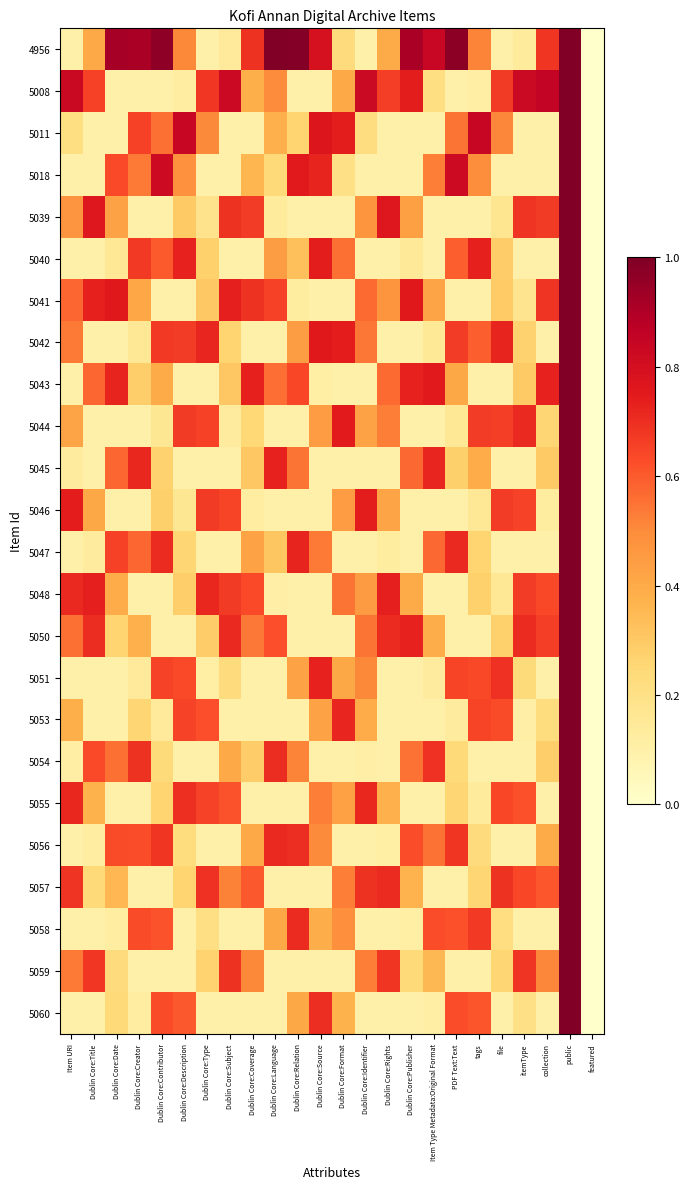

Reading left to right, list all the values displayed in this chart.

4956: Item URI=0.1	Dublin Core:Title=0.4	Dublin Core:Date=0.9	Dublin Core:Creator=0.9	Dublin Core:Contributor=1.0	Dublin Core:Description=0.5	Dublin Core:Type=0.1	Dublin Core:Subject=0.1	Dublin Core:Coverage=0.7	Dublin Core:Language=1.0	Dublin Core:Relation=1.0	Dublin Core:Source=0.8	Dublin Core:Format=0.2	Dublin Core:Identifier=0.1	Dublin Core:Rights=0.4	Dublin Core:Publisher=0.9	Item Type Metadata:Original Format=0.8	PDF Text:Text=1.0	tags=0.5	file=0.1	itemType=0.1	collection=0.7	public=1.0	featured=0.0
5008: Item URI=0.8	Dublin Core:Title=0.7	Dublin Core:Date=0.1	Dublin Core:Creator=0.1	Dublin Core:Contributor=0.1	Dublin Core:Description=0.1	Dublin Core:Type=0.7	Dublin Core:Subject=0.8	Dublin Core:Coverage=0.4	Dublin Core:Language=0.5	Dublin Core:Relation=0.1	Dublin Core:Source=0.1	Dublin Core:Format=0.4	Dublin Core:Identifier=0.8	Dublin Core:Rights=0.7	Dublin Core:Publisher=0.7	Item Type Metadata:Original Format=0.2	PDF Text:Text=0.1	tags=0.1	file=0.7	itemType=0.8	collection=0.9	public=1.0	featured=0.0
5011: Item URI=0.2	Dublin Core:Title=0.1	Dublin Core:Date=0.1	Dublin Core:Creator=0.7	Dublin Core:Contributor=0.6	Dublin Core:Description=0.8	Dublin Core:Type=0.5	Dublin Core:Subject=0.1	Dublin Core:Coverage=0.1	Dublin Core:Language=0.4	Dublin Core:Relation=0.3	Dublin Core:Source=0.8	Dublin Core:Format=0.7	Dublin Core:Identifier=0.2	Dublin Core:Rights=0.1	Dublin Core:Publisher=0.1	Item Type Metadata:Original Format=0.1	PDF Text:Text=0.5	tags=0.8	file=0.5	itemType=0.1	collection=0.1	public=1.0	featured=0.0
5018: Item URI=0.1	Dublin Core:Title=0.1	Dublin Core:Date=0.6	Dublin Core:Creator=0.5	Dublin Core:Contributor=0.8	Dublin Core:Description=0.5	Dublin Core:Type=0.1	Dublin Core:Subject=0.1	Dublin Core:Coverage=0.4	Dublin Core:Language=0.2	Dublin Core:Relation=0.8	Dublin Core:Source=0.7	Dublin Core:Format=0.2	Dublin Core:Identifier=0.1	Dublin Core:Rights=0.1	Dublin Core:Publisher=0.1	Item Type Metadata:Original Format=0.5	PDF Text:Text=0.8	tags=0.5	file=0.1	itemType=0.1	collection=0.1	public=1.0	featured=0.0
5039: Item URI=0.5	Dublin Core:Title=0.8	Dublin Core:Date=0.4	Dublin Core:Creator=0.1	Dublin Core:Contributor=0.1	Dublin Core:Description=0.3	Dublin Core:Type=0.2	Dublin Core:Subject=0.7	Dublin Core:Coverage=0.7	Dublin Core:Language=0.1	Dublin Core:Relation=0.1	Dublin Core:Source=0.1	Dublin Core:Format=0.1	Dublin Core:Identifier=0.5	Dublin Core:Rights=0.8	Dublin Core:Publisher=0.4	Item Type Metadata:Original Format=0.1	PDF Text:Text=0.1	tags=0.1	file=0.2	itemType=0.7	collection=0.7	public=1.0	featured=0.0
5040: Item URI=0.1	Dublin Core:Title=0.1	Dublin Core:Date=0.2	Dublin Core:Creator=0.7	Dublin Core:Contributor=0.6	Dublin Core:Description=0.7	Dublin Core:Type=0.3	Dublin Core:Subject=0.1	Dublin Core:Coverage=0.1	Dublin Core:Language=0.4	Dublin Core:Relation=0.3	Dublin Core:Source=0.7	Dublin Core:Format=0.6	Dublin Core:Identifier=0.1	Dublin Core:Rights=0.1	Dublin Core:Publisher=0.1	Item Type Metadata:Original Format=0.1	PDF Text:Text=0.6	tags=0.7	file=0.3	itemType=0.1	collection=0.1	public=1.0	featured=0.0
5041: Item URI=0.6	Dublin Core:Title=0.7	Dublin Core:Date=0.8	Dublin Core:Creator=0.4	Dublin Core:Contributor=0.1	Dublin Core:Description=0.1	Dublin Core:Type=0.3	Dublin Core:Subject=0.7	Dublin Core:Coverage=0.7	Dublin Core:Language=0.7	Dublin Core:Relation=0.1	Dublin Core:Source=0.1	Dublin Core:Format=0.1	Dublin Core:Identifier=0.6	Dublin Core:Rights=0.5	Dublin Core:Publisher=0.8	Item Type Metadata:Original Format=0.4	PDF Text:Text=0.1	tags=0.1	file=0.3	itemType=0.2	collection=0.7	public=1.0	featured=0.0
5042: Item URI=0.5	Dublin Core:Title=0.1	Dublin Core:Date=0.1	Dublin Core:Creator=0.2	Dublin Core:Contributor=0.7	Dublin Core:Description=0.7	Dublin Core:Type=0.7	Dublin Core:Subject=0.3	Dublin Core:Coverage=0.1	Dublin Core:Language=0.1	Dublin Core:Relation=0.4	Dublin Core:Source=0.8	Dublin Core:Format=0.7	Dublin Core:Identifier=0.5	Dublin Core:Rights=0.1	Dublin Core:Publisher=0.1	Item Type Metadata:Original Format=0.2	PDF Text:Text=0.7	tags=0.6	file=0.7	itemType=0.3	collection=0.1	public=1.0	featured=0.0
5043: Item URI=0.1	Dublin Core:Title=0.6	Dublin Core:Date=0.7	Dublin Core:Creator=0.3	Dublin Core:Contributor=0.4	Dublin Core:Description=0.1	Dublin Core:Type=0.1	Dublin Core:Subject=0.3	Dublin Core:Coverage=0.7	Dublin Core:Language=0.6	Dublin Core:Relation=0.6	Dublin Core:Source=0.1	Dublin Core:Format=0.1	Dublin Core:Identifier=0.1	Dublin Core:Rights=0.6	Dublin Core:Publisher=0.7	Item Type Metadata:Original Format=0.8	PDF Text:Text=0.4	tags=0.1	file=0.1	itemType=0.3	collection=0.7	public=1.0	featured=0.0
5044: Item URI=0.4	Dublin Core:Title=0.1	Dublin Core:Date=0.1	Dublin Core:Creator=0.1	Dublin Core:Contributor=0.2	Dublin Core:Description=0.7	Dublin Core:Type=0.7	Dublin Core:Subject=0.1	Dublin Core:Coverage=0.2	Dublin Core:Language=0.1	Dublin Core:Relation=0.1	Dublin Core:Source=0.4	Dublin Core:Format=0.7	Dublin Core:Identifier=0.4	Dublin Core:Rights=0.5	Dublin Core:Publisher=0.1	Item Type Metadata:Original Format=0.1	PDF Text:Text=0.2	tags=0.7	file=0.7	itemType=0.7	collection=0.3	public=1.0	featured=0.0
5045: Item URI=0.1	Dublin Core:Title=0.1	Dublin Core:Date=0.6	Dublin Core:Creator=0.7	Dublin Core:Contributor=0.3	Dublin Core:Description=0.1	Dublin Core:Type=0.1	Dublin Core:Subject=0.1	Dublin Core:Coverage=0.3	Dublin Core:Language=0.7	Dublin Core:Relation=0.5	Dublin Core:Source=0.1	Dublin Core:Format=0.1	Dublin Core:Identifier=0.1	Dublin Core:Rights=0.1	Dublin Core:Publisher=0.6	Item Type Metadata:Original Format=0.7	PDF Text:Text=0.3	tags=0.4	file=0.1	itemType=0.1	collection=0.3	public=1.0	featured=0.0
5046: Item URI=0.7	Dublin Core:Title=0.4	Dublin Core:Date=0.1	Dublin Core:Creator=0.1	Dublin Core:Contributor=0.3	Dublin Core:Description=0.2	Dublin Core:Type=0.7	Dublin Core:Subject=0.6	Dublin Core:Coverage=0.1	Dublin Core:Language=0.1	Dublin Core:Relation=0.1	Dublin Core:Source=0.1	Dublin Core:Format=0.4	Dublin Core:Identifier=0.7	Dublin Core:Rights=0.4	Dublin Core:Publisher=0.1	Item Type Metadata:Original Format=0.1	PDF Text:Text=0.1	tags=0.2	file=0.7	itemType=0.6	collection=0.1	public=1.0	featured=0.0
5047: Item URI=0.1	Dublin Core:Title=0.1	Dublin Core:Date=0.7	Dublin Core:Creator=0.6	Dublin Core:Contributor=0.7	Dublin Core:Description=0.3	Dublin Core:Type=0.1	Dublin Core:Subject=0.1	Dublin Core:Coverage=0.4	Dublin Core:Language=0.3	Dublin Core:Relation=0.7	Dublin Core:Source=0.5	Dublin Core:Format=0.1	Dublin Core:Identifier=0.1	Dublin Core:Rights=0.1	Dublin Core:Publisher=0.1	Item Type Metadata:Original Format=0.6	PDF Text:Text=0.7	tags=0.3	file=0.1	itemType=0.1	collection=0.1	public=1.0	featured=0.0
5048: Item URI=0.7	Dublin Core:Title=0.7	Dublin Core:Date=0.4	Dublin Core:Creator=0.1	Dublin Core:Contributor=0.1	Dublin Core:Description=0.3	Dublin Core:Type=0.7	Dublin Core:Subject=0.7	Dublin Core:Coverage=0.6	Dublin Core:Language=0.1	Dublin Core:Relation=0.1	Dublin Core:Source=0.1	Dublin Core:Format=0.5	Dublin Core:Identifier=0.5	Dublin Core:Rights=0.7	Dublin Core:Publisher=0.4	Item Type Metadata:Original Format=0.1	PDF Text:Text=0.1	tags=0.3	file=0.2	itemType=0.7	collection=0.6	public=1.0	featured=0.0
5050: Item URI=0.6	Dublin Core:Title=0.7	Dublin Core:Date=0.3	Dublin Core:Creator=0.4	Dublin Core:Contributor=0.1	Dublin Core:Description=0.1	Dublin Core:Type=0.3	Dublin Core:Subject=0.7	Dublin Core:Coverage=0.5	Dublin Core:Language=0.6	Dublin Core:Relation=0.1	Dublin Core:Source=0.1	Dublin Core:Format=0.1	Dublin Core:Identifier=0.6	Dublin Core:Rights=0.7	Dublin Core:Publisher=0.7	Item Type Metadata:Original Format=0.4	PDF Text:Text=0.1	tags=0.1	file=0.3	itemType=0.7	collection=0.7	public=1.0	featured=0.0
5051: Item URI=0.1	Dublin Core:Title=0.1	Dublin Core:Date=0.1	Dublin Core:Creator=0.1	Dublin Core:Contributor=0.7	Dublin Core:Description=0.6	Dublin Core:Type=0.1	Dublin Core:Subject=0.2	Dublin Core:Coverage=0.1	Dublin Core:Language=0.1	Dublin Core:Relation=0.4	Dublin Core:Source=0.7	Dublin Core:Format=0.4	Dublin Core:Identifier=0.5	Dublin Core:Rights=0.1	Dublin Core:Publisher=0.1	Item Type Metadata:Original Format=0.1	PDF Text:Text=0.6	tags=0.6	file=0.7	itemType=0.2	collection=0.1	public=1.0	featured=0.0
5053: Item URI=0.4	Dublin Core:Title=0.1	Dublin Core:Date=0.1	Dublin Core:Creator=0.3	Dublin Core:Contributor=0.1	Dublin Core:Description=0.7	Dublin Core:Type=0.6	Dublin Core:Subject=0.1	Dublin Core:Coverage=0.1	Dublin Core:Language=0.1	Dublin Core:Relation=0.1	Dublin Core:Source=0.4	Dublin Core:Format=0.7	Dublin Core:Identifier=0.4	Dublin Core:Rights=0.1	Dublin Core:Publisher=0.1	Item Type Metadata:Original Format=0.1	PDF Text:Text=0.1	tags=0.6	file=0.6	itemType=0.1	collection=0.2	public=1.0	featured=0.0
5054: Item URI=0.1	Dublin Core:Title=0.6	Dublin Core:Date=0.6	Dublin Core:Creator=0.7	Dublin Core:Contributor=0.2	Dublin Core:Description=0.1	Dublin Core:Type=0.1	Dublin Core:Subject=0.4	Dublin Core:Coverage=0.3	Dublin Core:Language=0.7	Dublin Core:Relation=0.5	Dublin Core:Source=0.1	Dublin Core:Format=0.1	Dublin Core:Identifier=0.1	Dublin Core:Rights=0.1	Dublin Core:Publisher=0.6	Item Type Metadata:Original Format=0.7	PDF Text:Text=0.2	tags=0.1	file=0.1	itemType=0.1	collection=0.3	public=1.0	featured=0.0
5055: Item URI=0.7	Dublin Core:Title=0.4	Dublin Core:Date=0.1	Dublin Core:Creator=0.1	Dublin Core:Contributor=0.3	Dublin Core:Description=0.7	Dublin Core:Type=0.6	Dublin Core:Subject=0.6	Dublin Core:Coverage=0.1	Dublin Core:Language=0.1	Dublin Core:Relation=0.1	Dublin Core:Source=0.5	Dublin Core:Format=0.4	Dublin Core:Identifier=0.7	Dublin Core:Rights=0.4	Dublin Core:Publisher=0.1	Item Type Metadata:Original Format=0.1	PDF Text:Text=0.3	tags=0.1	file=0.6	itemType=0.6	collection=0.1	public=1.0	featured=0.0
5056: Item URI=0.1	Dublin Core:Title=0.1	Dublin Core:Date=0.6	Dublin Core:Creator=0.6	Dublin Core:Contributor=0.7	Dublin Core:Description=0.2	Dublin Core:Type=0.1	Dublin Core:Subject=0.1	Dublin Core:Coverage=0.4	Dublin Core:Language=0.7	Dublin Core:Relation=0.7	Dublin Core:Source=0.5	Dublin Core:Format=0.1	Dublin Core:Identifier=0.1	Dublin Core:Rights=0.1	Dublin Core:Publisher=0.6	Item Type Metadata:Original Format=0.6	PDF Text:Text=0.7	tags=0.2	file=0.1	itemType=0.1	collection=0.4	public=1.0	featured=0.0
5057: Item URI=0.7	Dublin Core:Title=0.2	Dublin Core:Date=0.4	Dublin Core:Creator=0.1	Dublin Core:Contributor=0.1	Dublin Core:Description=0.3	Dublin Core:Type=0.7	Dublin Core:Subject=0.5	Dublin Core:Coverage=0.6	Dublin Core:Language=0.1	Dublin Core:Relation=0.1	Dublin Core:Source=0.1	Dublin Core:Format=0.5	Dublin Core:Identifier=0.7	Dublin Core:Rights=0.7	Dublin Core:Publisher=0.4	Item Type Metadata:Original Format=0.1	PDF Text:Text=0.1	tags=0.3	file=0.7	itemType=0.6	collection=0.6	public=1.0	featured=0.0
5058: Item URI=0.1	Dublin Core:Title=0.1	Dublin Core:Date=0.1	Dublin Core:Creator=0.6	Dublin Core:Contributor=0.6	Dublin Core:Description=0.1	Dublin Core:Type=0.2	Dublin Core:Subject=0.1	Dublin Core:Coverage=0.1	Dublin Core:Language=0.4	Dublin Core:Relation=0.7	Dublin Core:Source=0.4	Dublin Core:Format=0.5	Dublin Core:Identifier=0.1	Dublin Core:Rights=0.1	Dublin Core:Publisher=0.1	Item Type Metadata:Original Format=0.6	PDF Text:Text=0.6	tags=0.7	file=0.2	itemType=0.1	collection=0.1	public=1.0	featured=0.0
5059: Item URI=0.5	Dublin Core:Title=0.7	Dublin Core:Date=0.2	Dublin Core:Creator=0.1	Dublin Core:Contributor=0.1	Dublin Core:Description=0.1	Dublin Core:Type=0.3	Dublin Core:Subject=0.7	Dublin Core:Coverage=0.5	Dublin Core:Language=0.1	Dublin Core:Relation=0.1	Dublin Core:Source=0.1	Dublin Core:Format=0.1	Dublin Core:Identifier=0.5	Dublin Core:Rights=0.7	Dublin Core:Publisher=0.2	Item Type Metadata:Original Format=0.4	PDF Text:Text=0.1	tags=0.1	file=0.3	itemType=0.7	collection=0.5	public=1.0	featured=0.0
5060: Item URI=0.1	Dublin Core:Title=0.1	Dublin Core:Date=0.2	Dublin Core:Creator=0.1	Dublin Core:Contributor=0.6	Dublin Core:Description=0.6	Dublin Core:Type=0.1	Dublin Core:Subject=0.1	Dublin Core:Coverage=0.1	Dublin Core:Language=0.1	Dublin Core:Relation=0.4	Dublin Core:Source=0.7	Dublin Core:Format=0.4	Dublin Core:Identifier=0.1	Dublin Core:Rights=0.1	Dublin Core:Publisher=0.1	Item Type Metadata:Original Format=0.1	PDF Text:Text=0.6	tags=0.6	file=0.1	itemType=0.2	collection=0.1	public=1.0	featured=0.0